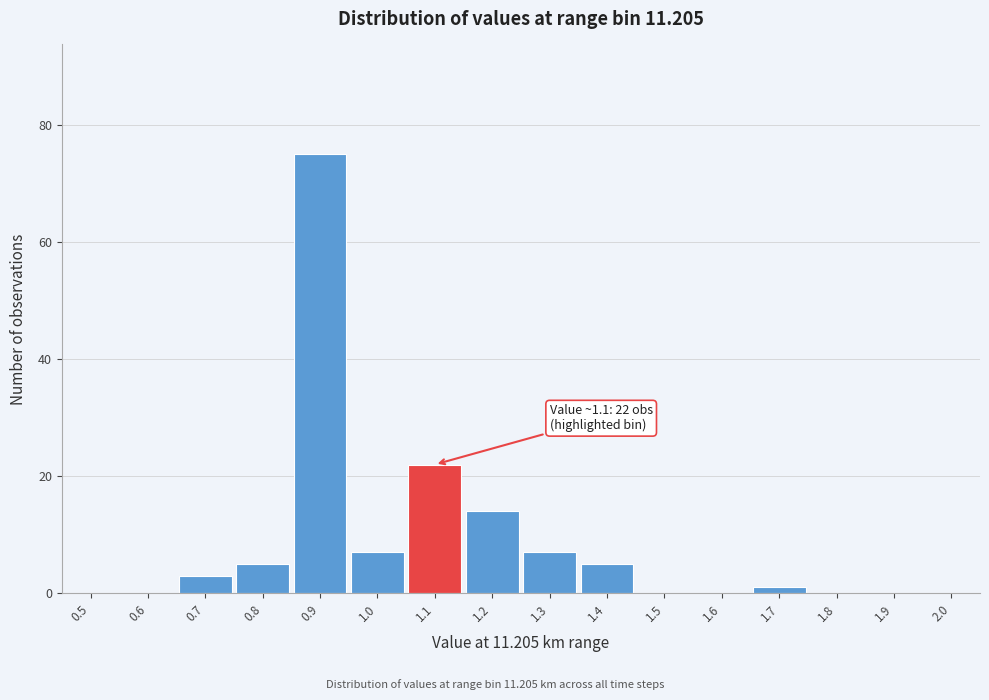

Reading left to right, list all the values displayed in this chart.

0.5=0	0.6=0	0.7=3	0.8=5	0.9=75	1.0=7	1.1=22	1.2=14	1.3=7	1.4=5	1.5=0	1.6=0	1.7=1	1.8=0	1.9=0	2.0=0